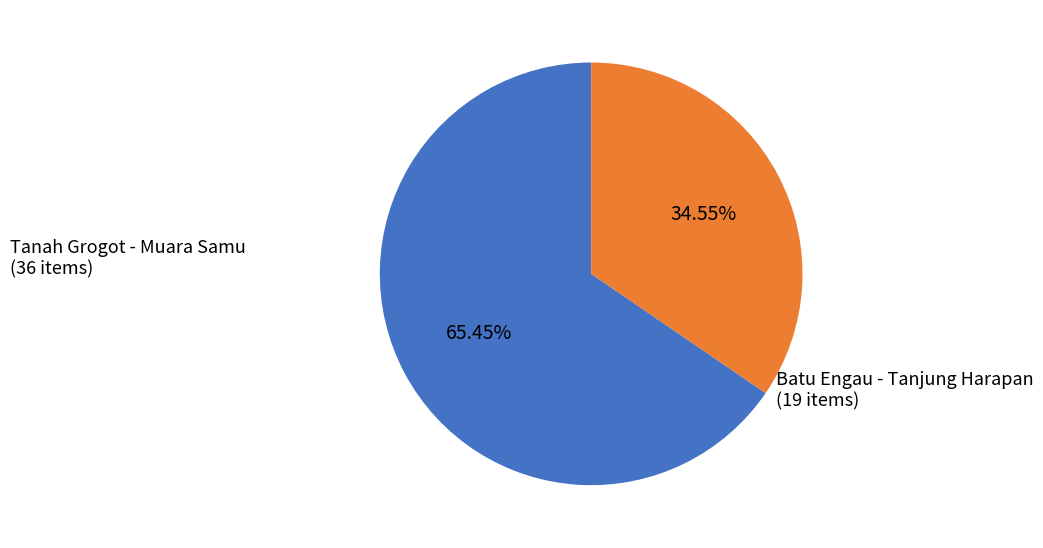

Which category has the smallest portion of the pie?

Batu Engau - Tanjung Harapan